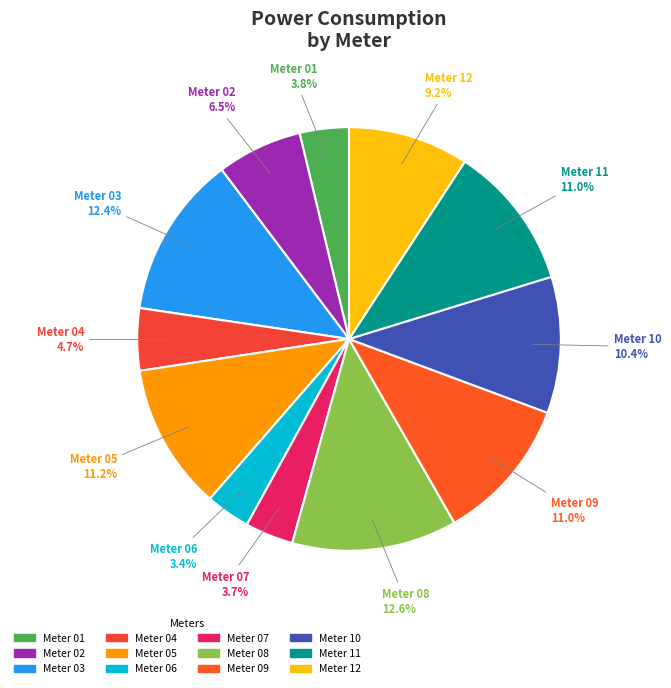

Which has a higher value, Meter 10 or Meter 05?

Meter 05